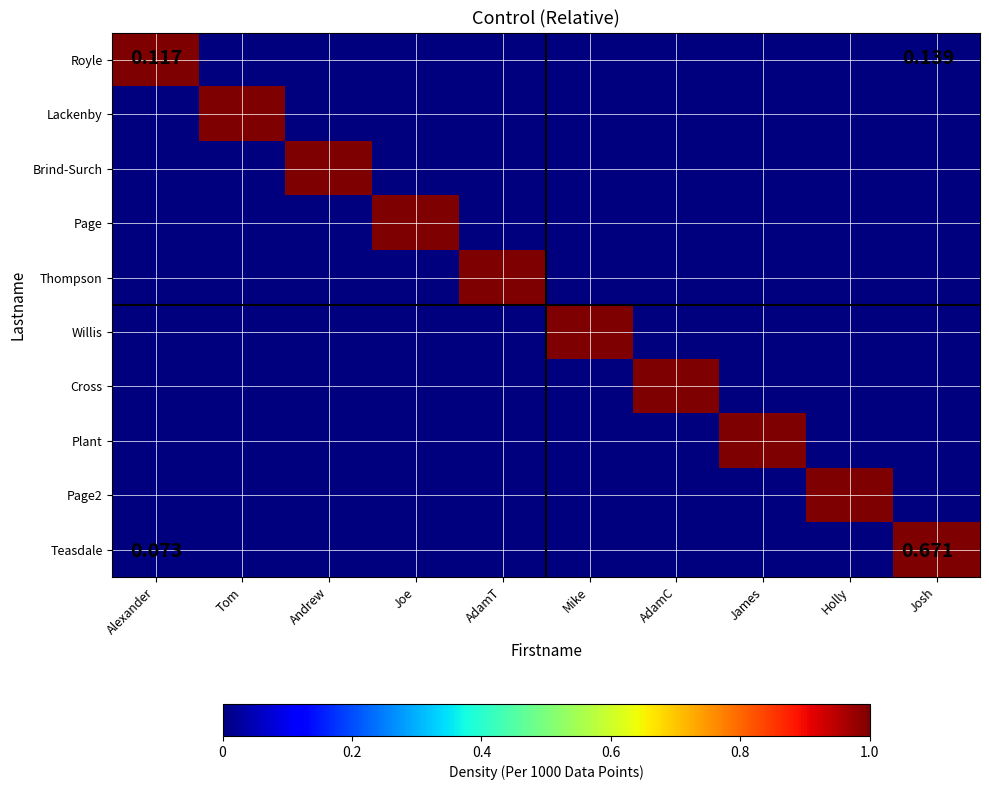

Reading left to right, what are all the values shown in this chart?

Royle: Alexander=1	Tom=0	Andrew=0	Joe=0	AdamT=0	Mike=0	AdamC=0	James=0	Holly=0	Josh=0
Lackenby: Alexander=0	Tom=1	Andrew=0	Joe=0	AdamT=0	Mike=0	AdamC=0	James=0	Holly=0	Josh=0
Brind-Surch: Alexander=0	Tom=0	Andrew=1	Joe=0	AdamT=0	Mike=0	AdamC=0	James=0	Holly=0	Josh=0
Page: Alexander=0	Tom=0	Andrew=0	Joe=1	AdamT=0	Mike=0	AdamC=0	James=0	Holly=0	Josh=0
Thompson: Alexander=0	Tom=0	Andrew=0	Joe=0	AdamT=1	Mike=0	AdamC=0	James=0	Holly=0	Josh=0
Willis: Alexander=0	Tom=0	Andrew=0	Joe=0	AdamT=0	Mike=1	AdamC=0	James=0	Holly=0	Josh=0
Cross: Alexander=0	Tom=0	Andrew=0	Joe=0	AdamT=0	Mike=0	AdamC=1	James=0	Holly=0	Josh=0
Plant: Alexander=0	Tom=0	Andrew=0	Joe=0	AdamT=0	Mike=0	AdamC=0	James=1	Holly=0	Josh=0
Page2: Alexander=0	Tom=0	Andrew=0	Joe=0	AdamT=0	Mike=0	AdamC=0	James=0	Holly=1	Josh=0
Teasdale: Alexander=0	Tom=0	Andrew=0	Joe=0	AdamT=0	Mike=0	AdamC=0	James=0	Holly=0	Josh=1